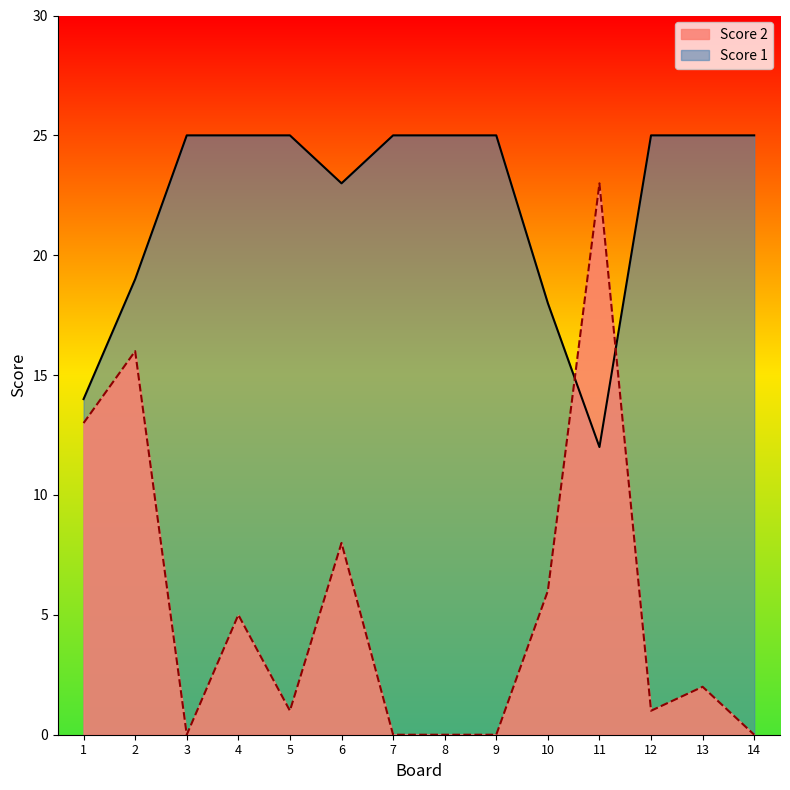

Which series ends up on top after the final intersection of Score 2 and Score 1?

Score 1